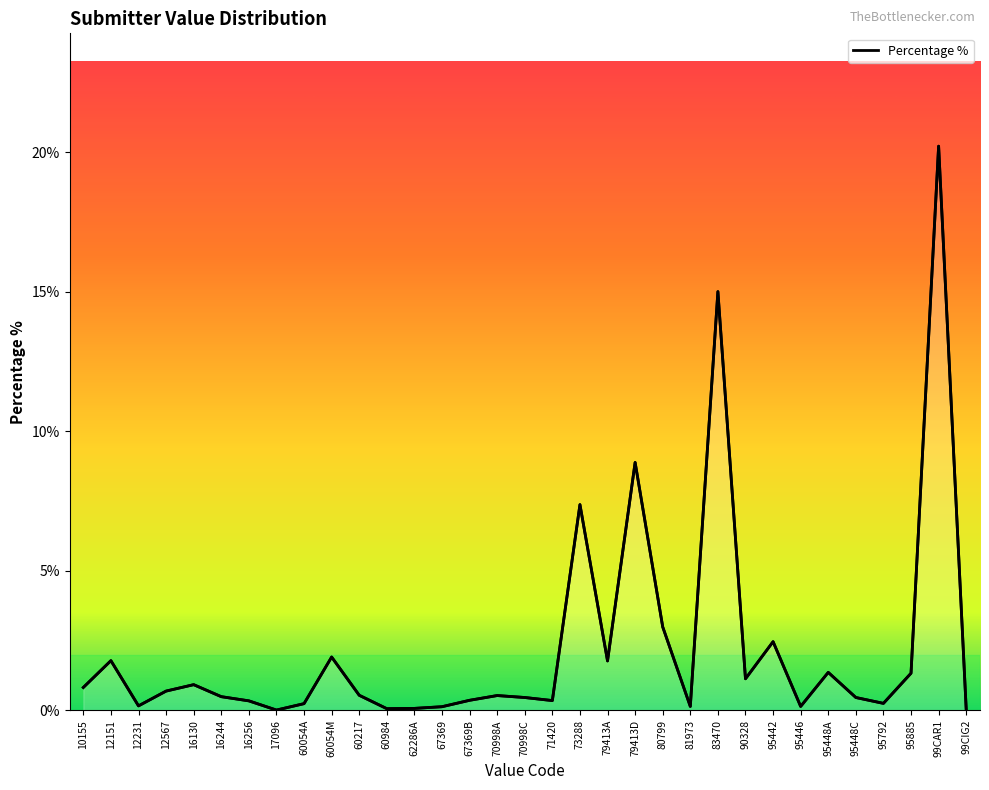

What position from the left is 95885?

31